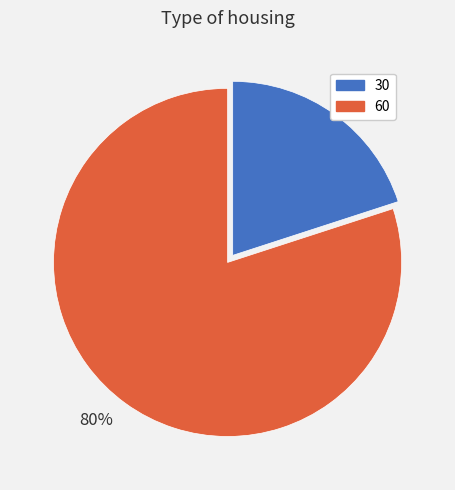

How many segments does this pie chart have?

2